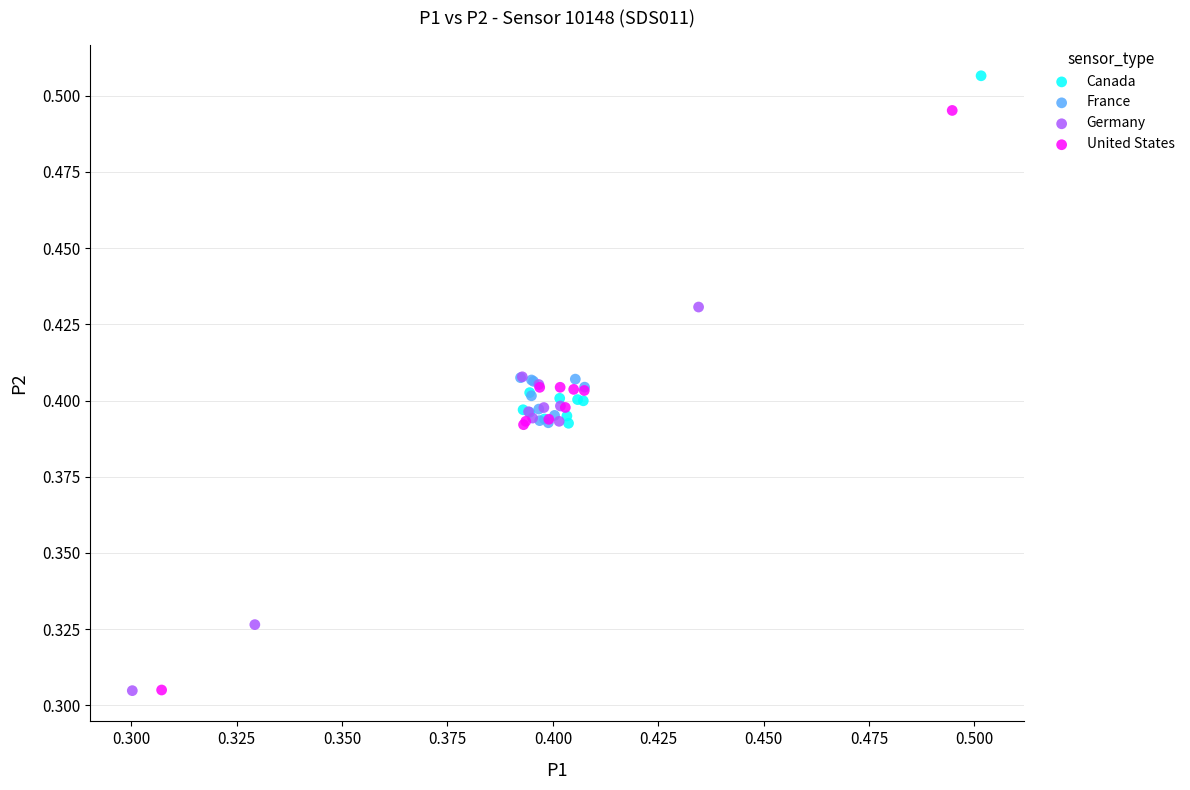

Which series reaches the maximum Y coordinate?

Canada